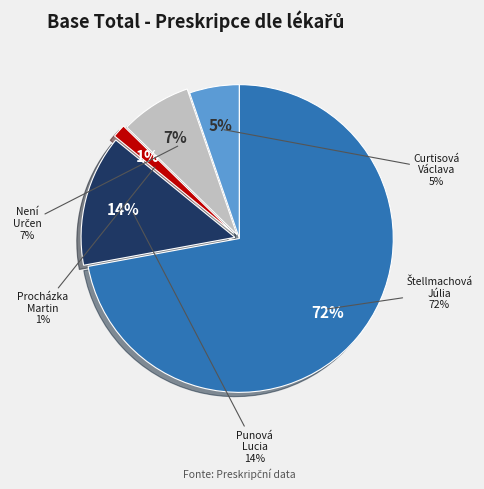

Rank the categories by value from highest to lowest.

Štellmachová Júlia, Punová Lucia, Není Určen, Curtisová Václava, Procházka Martin